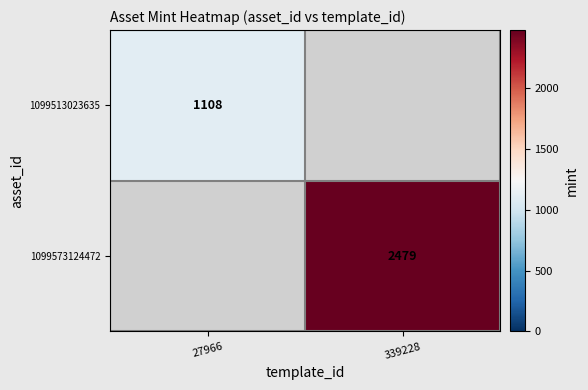

True or false: 1099573124472 has a value of 3725 at 339228.

False